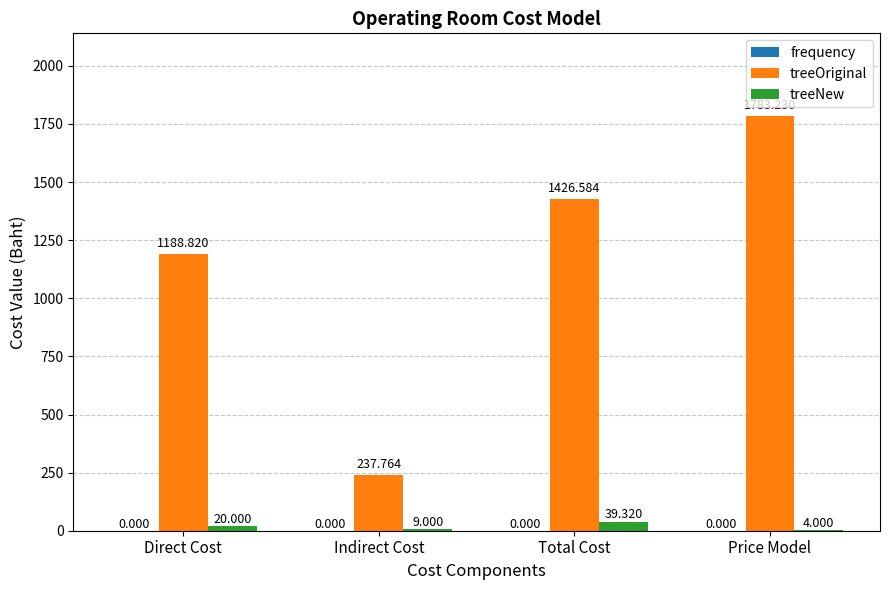

At which category is the sum across all series the highest?

Price Model